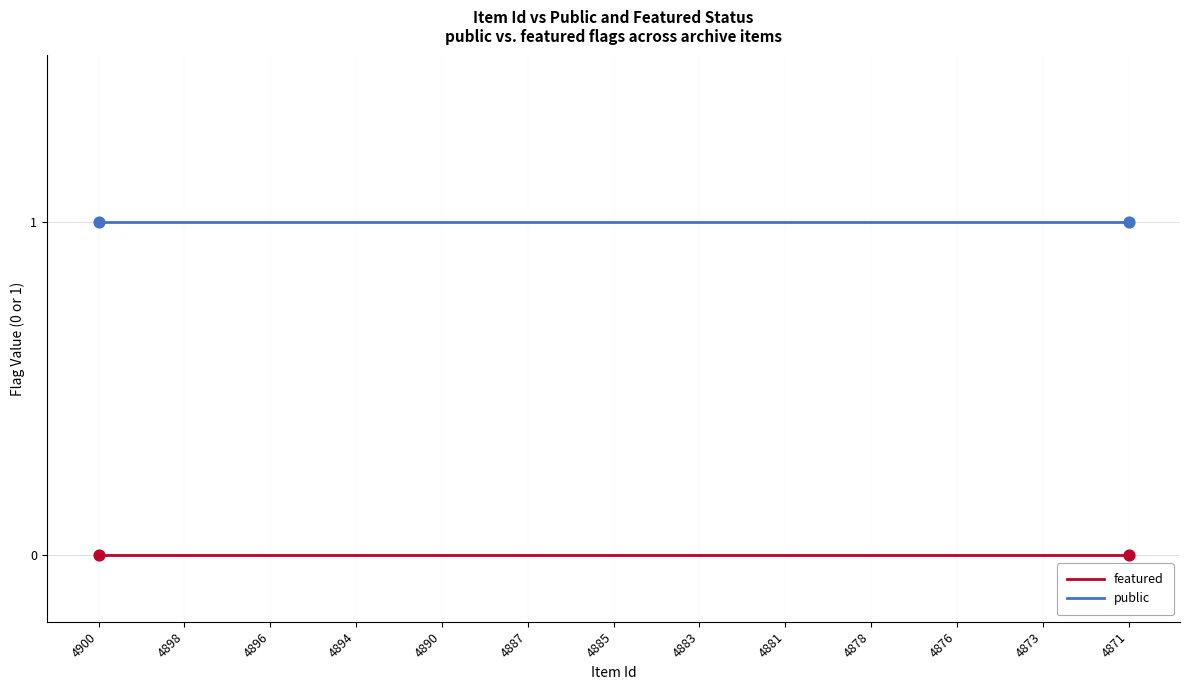

List the series in order of their overall mean, lowest first.

featured, public